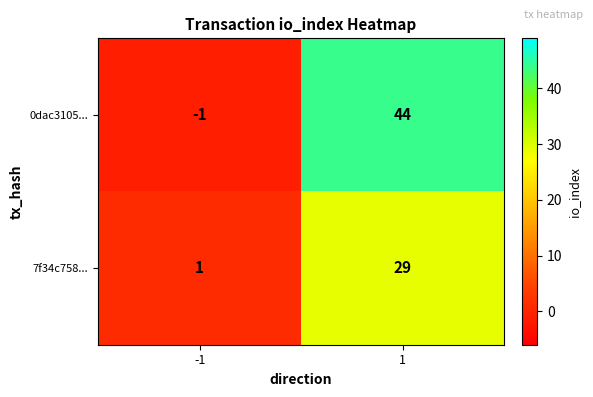

The 0dac3105... series shows 44 at 1. True or false?

True